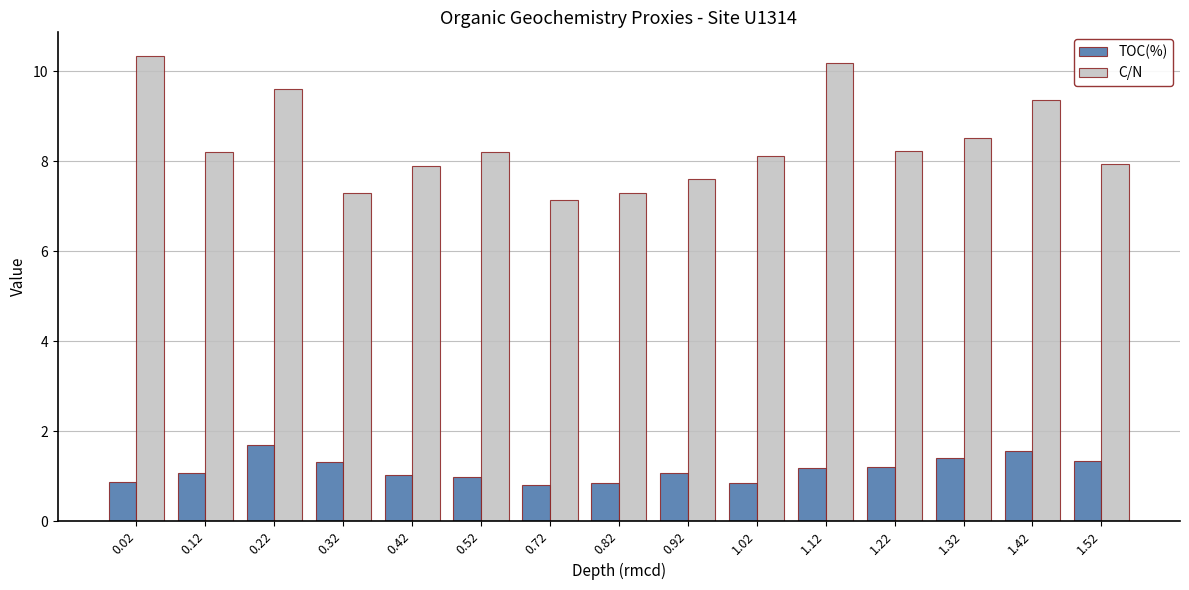

Which series has the largest range (max minus min)?

C/N